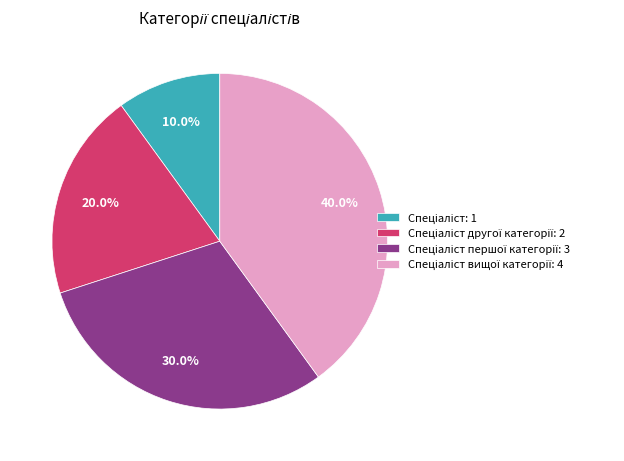

Is there any slice that represents more than half of the pie?

No